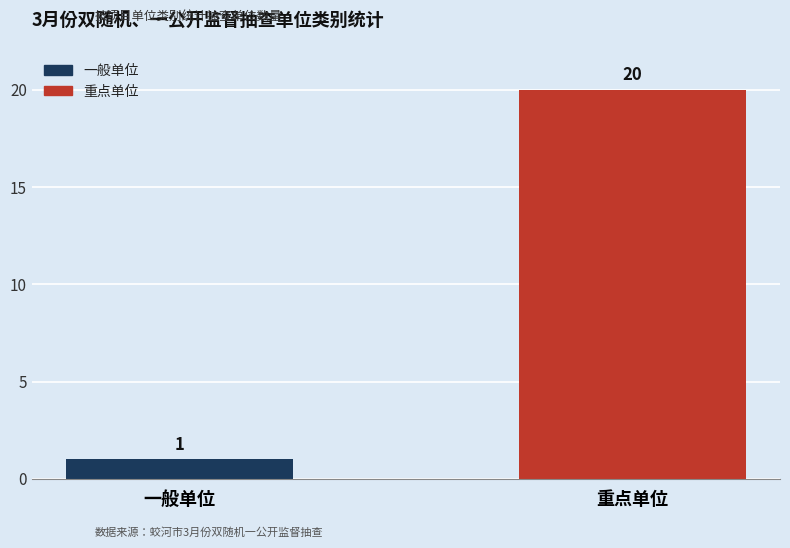

Count the values in the range 1 to 20.

2